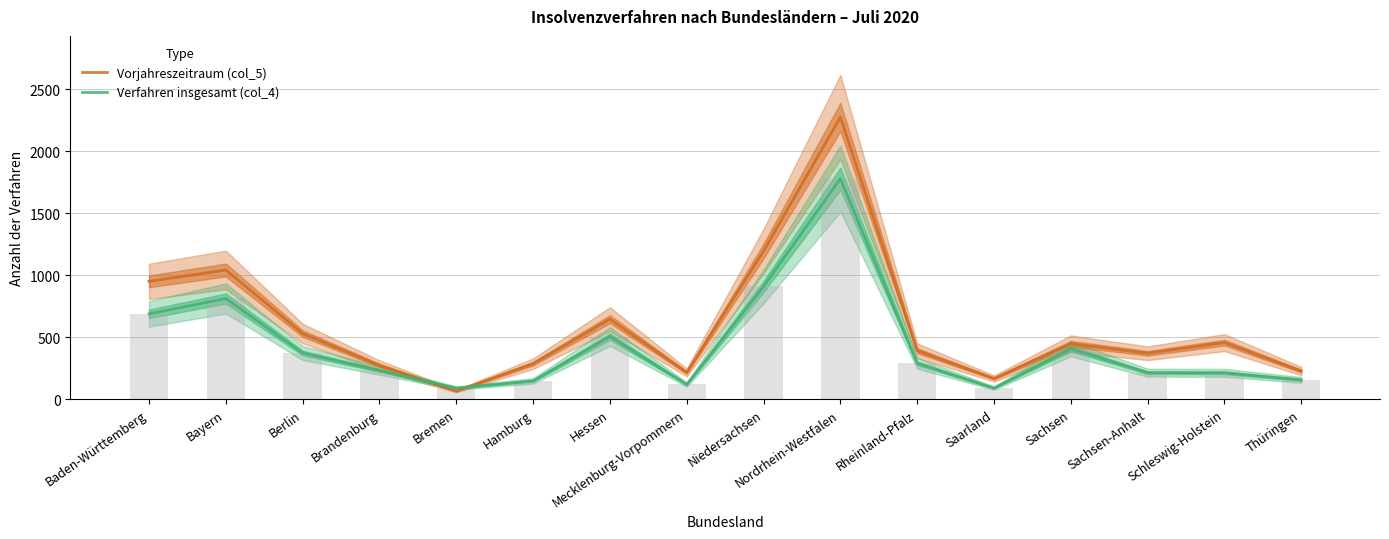

Are the bars grouped side by side (vs. stacked)?

Yes